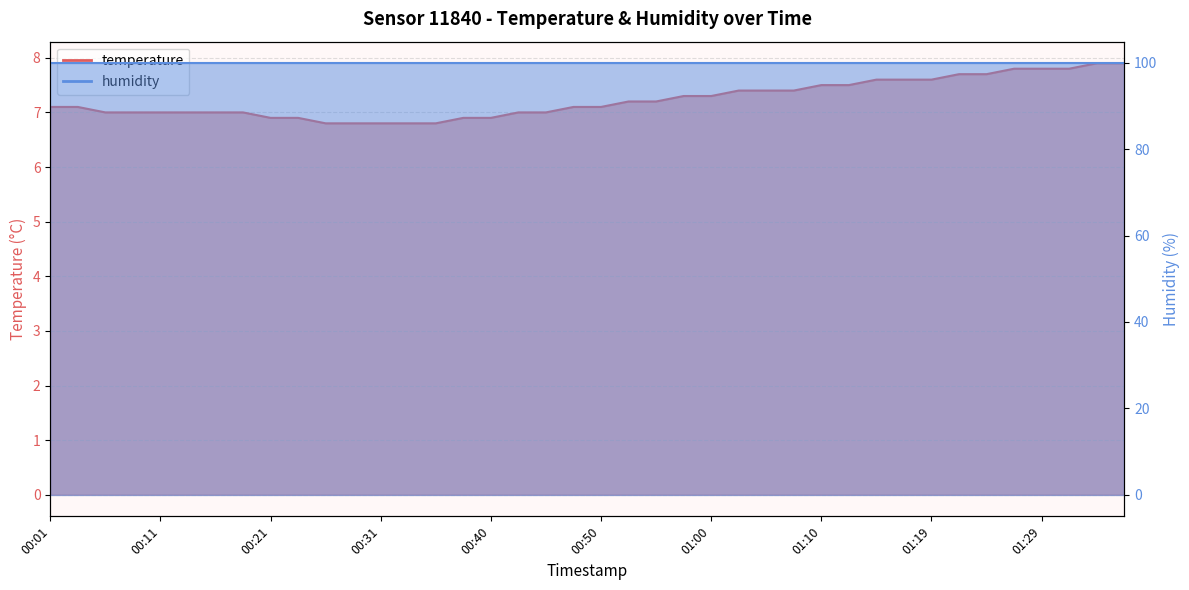

What is the sum of all values?

289.6